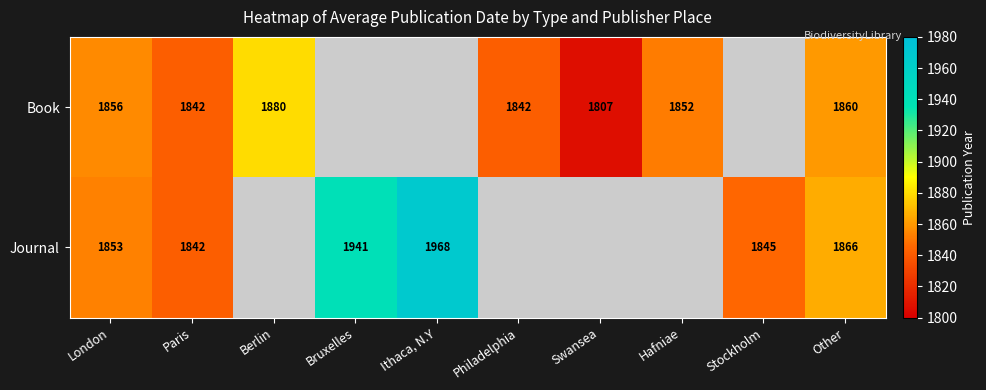

At which category is the sum across all series the highest?

Other